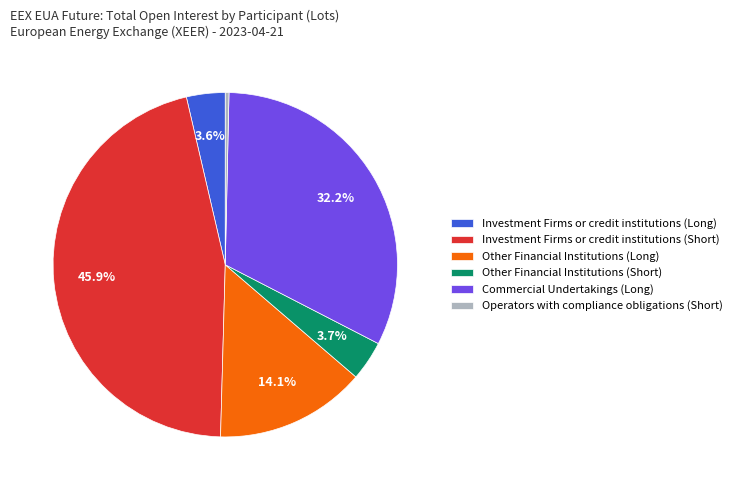

Count the number of slices in the pie.

6